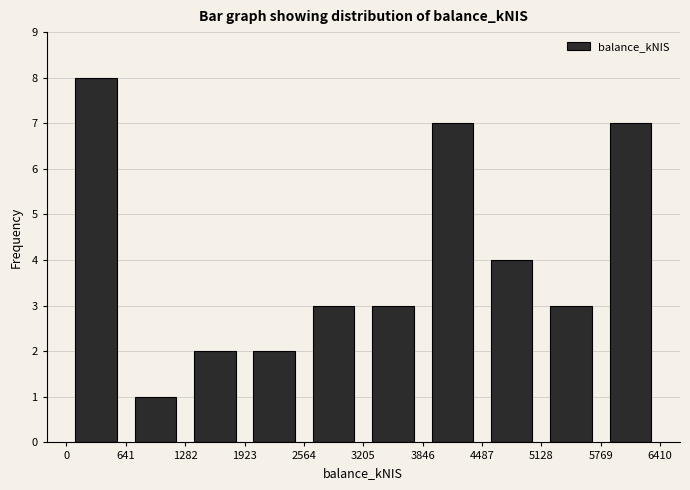

Reading left to right, list every bar in this chart as the range it spans on the x-axis followed by its height. Neither the bar edges nor the heights are printed on the chart, so give them approximately, as read against the axes.

0 to 600: 8
600 to 1300: 1
1300 to 1900: 2
1900 to 2600: 2
2600 to 3200: 3
3200 to 3800: 3
3800 to 4500: 7
4500 to 5100: 4
5100 to 5800: 3
5800 to 6400: 7